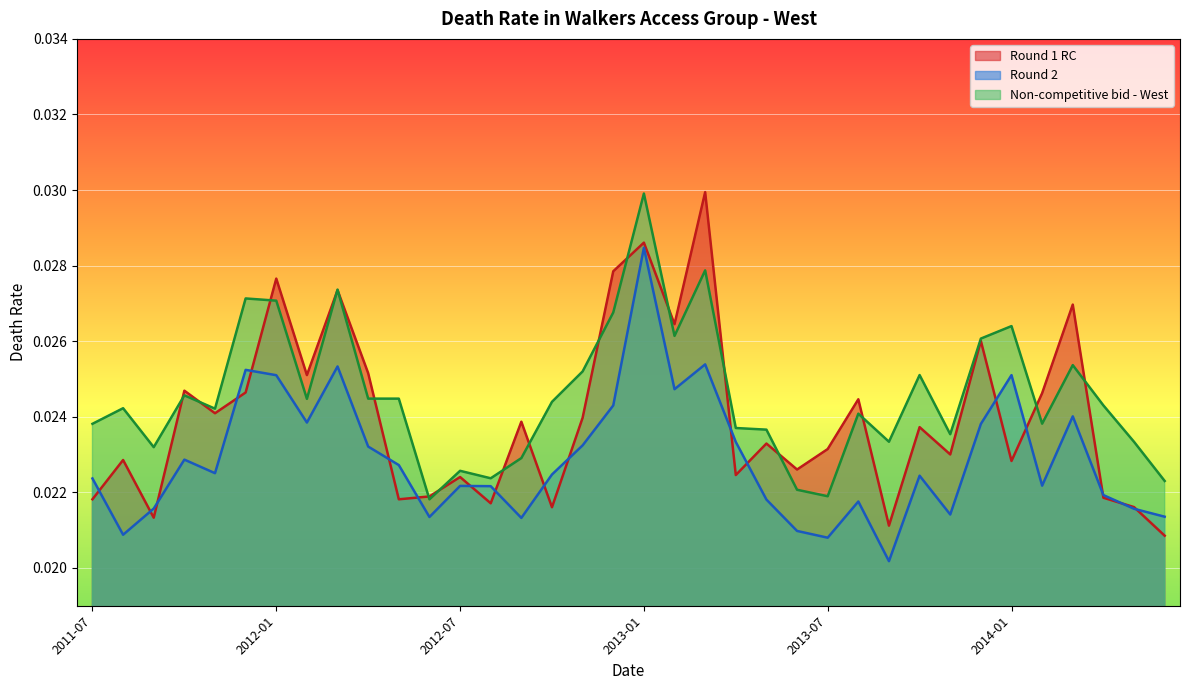

Which series ends up on top after the final intersection of Round 1 RC and Round 2?

Round 2